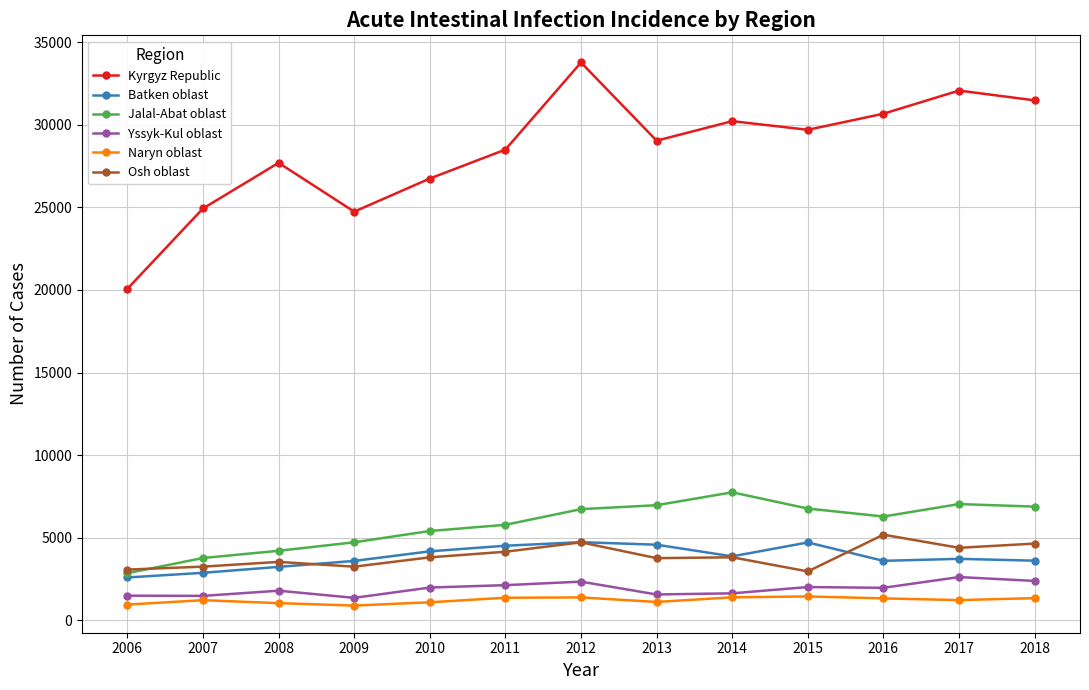

What is the minimum value for Jalal-Abat oblast?

2848